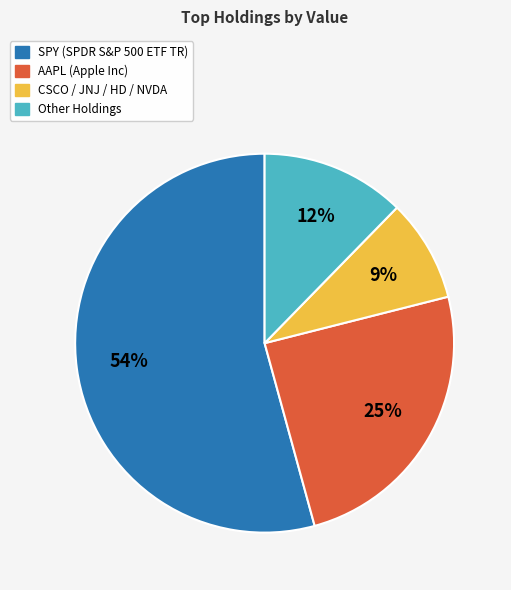

How many segments does this pie chart have?

4